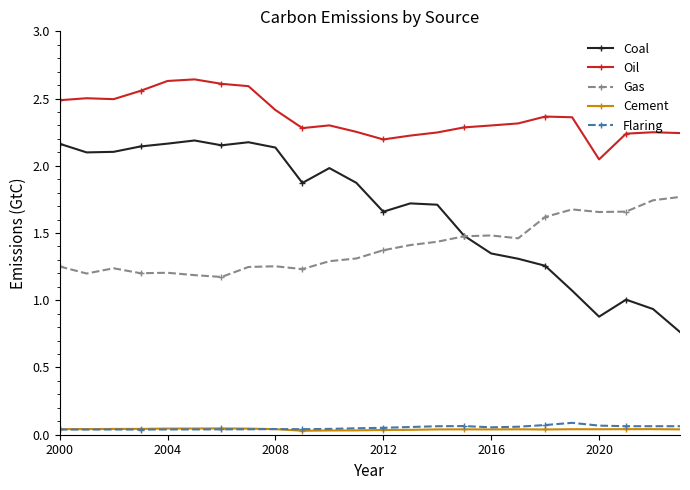

True or false: Oil has more than 2 interior local peaks.

True